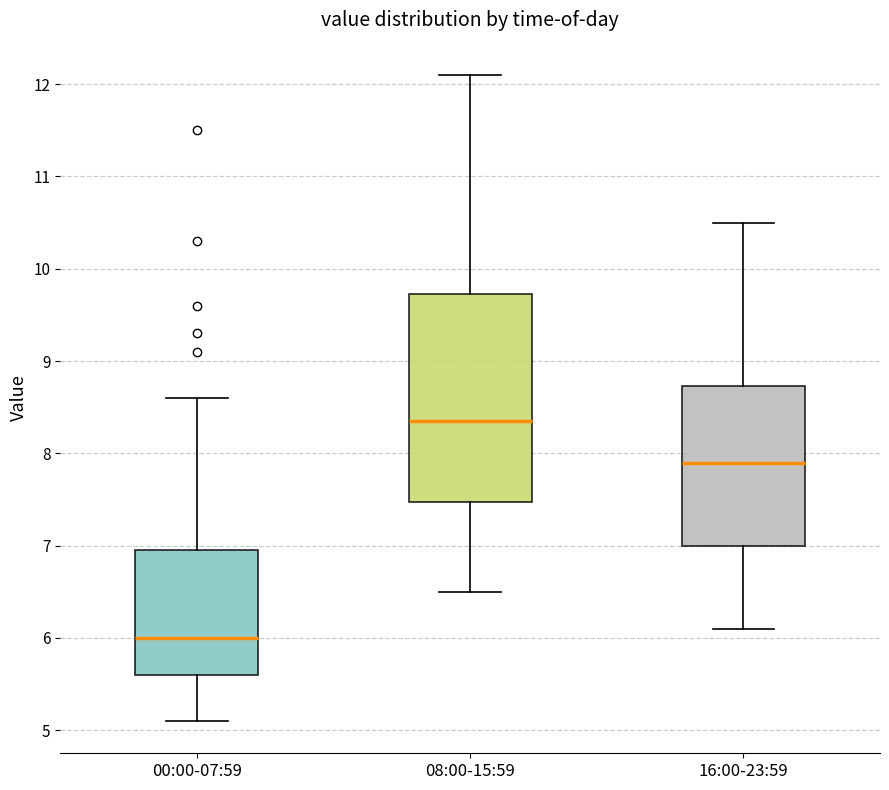

Where does the upper whisker of the box for 08:00-15:59 end on the y-axis? The values are not printed on the chart, so give them approximately, as read against the axis.

12.1